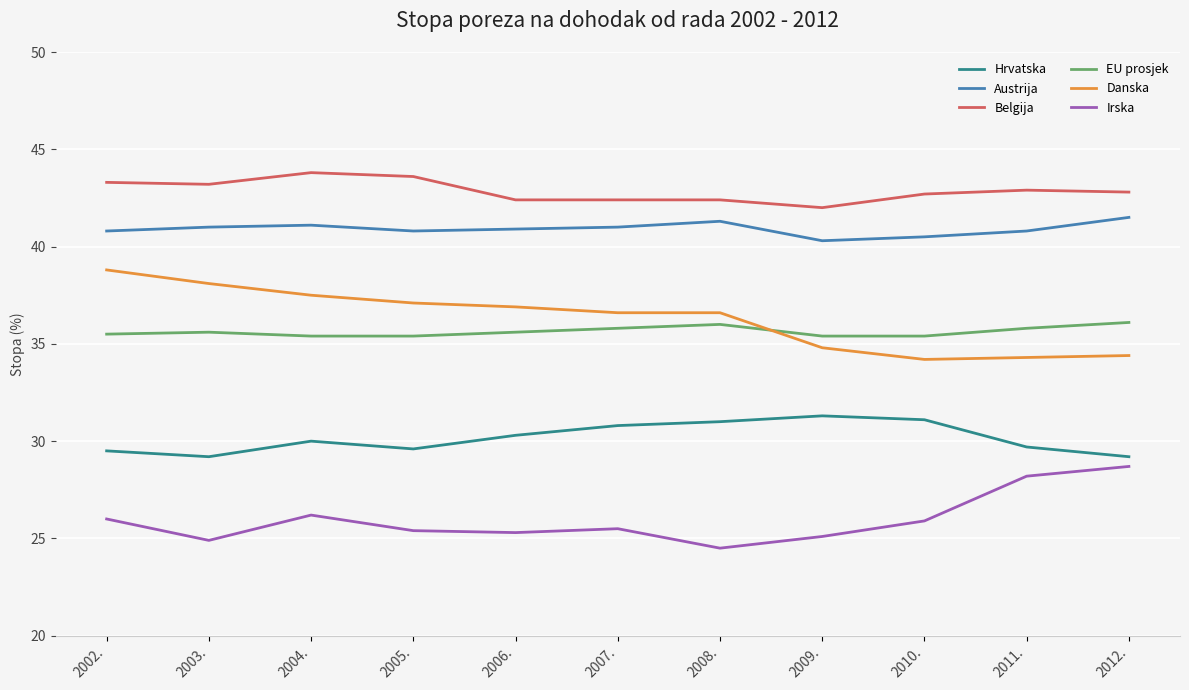

Is it true that Austrija equals 66.4 at 2003.?

False